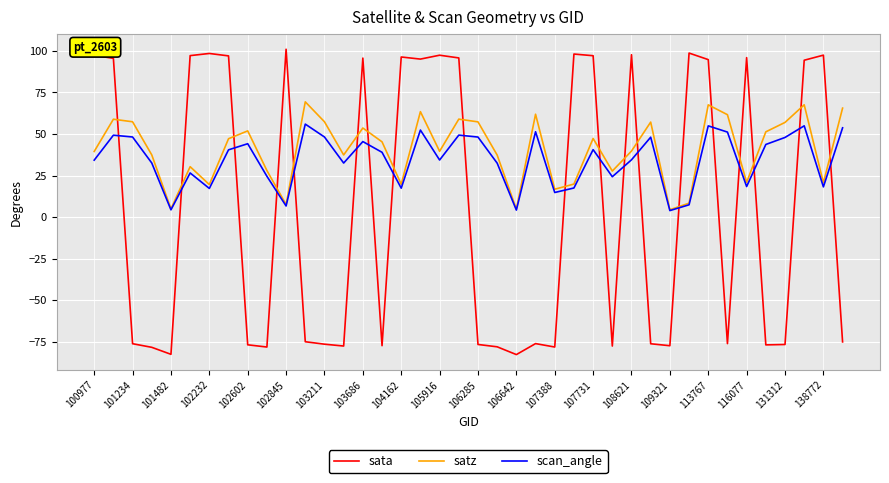

How many lines are shown in the chart?

3